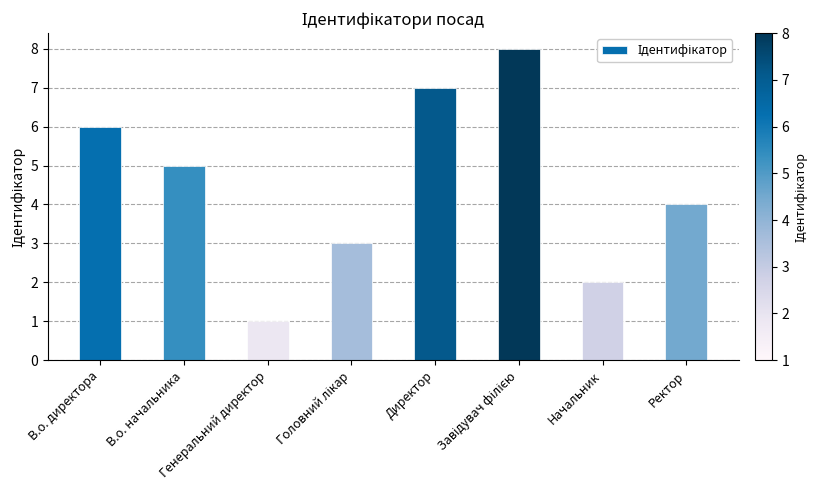

Is it true that the value at В.о. начальника is 5?

True